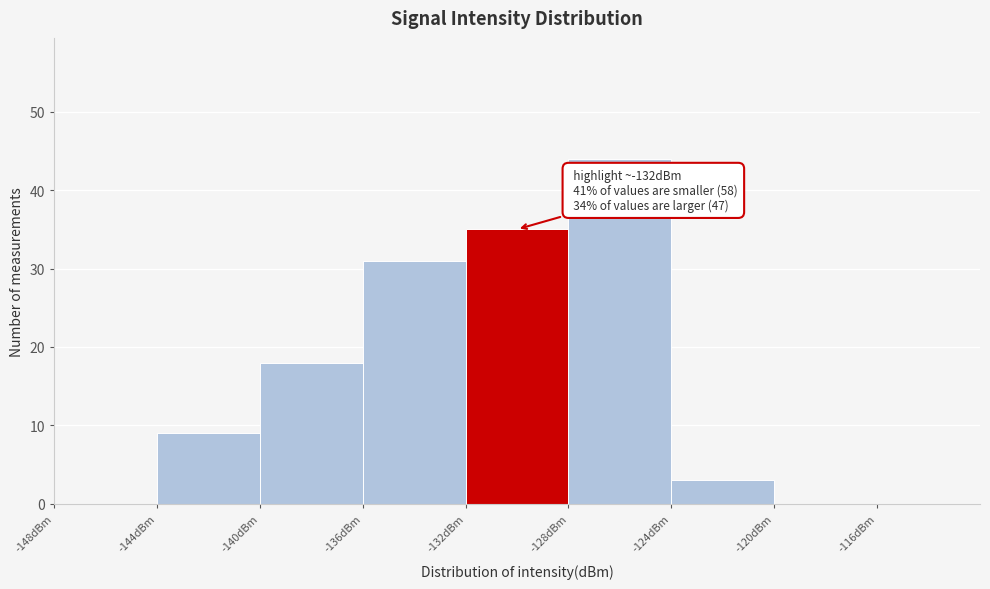

Over which range of the x-axis is the bar tallest?

-128 to -124